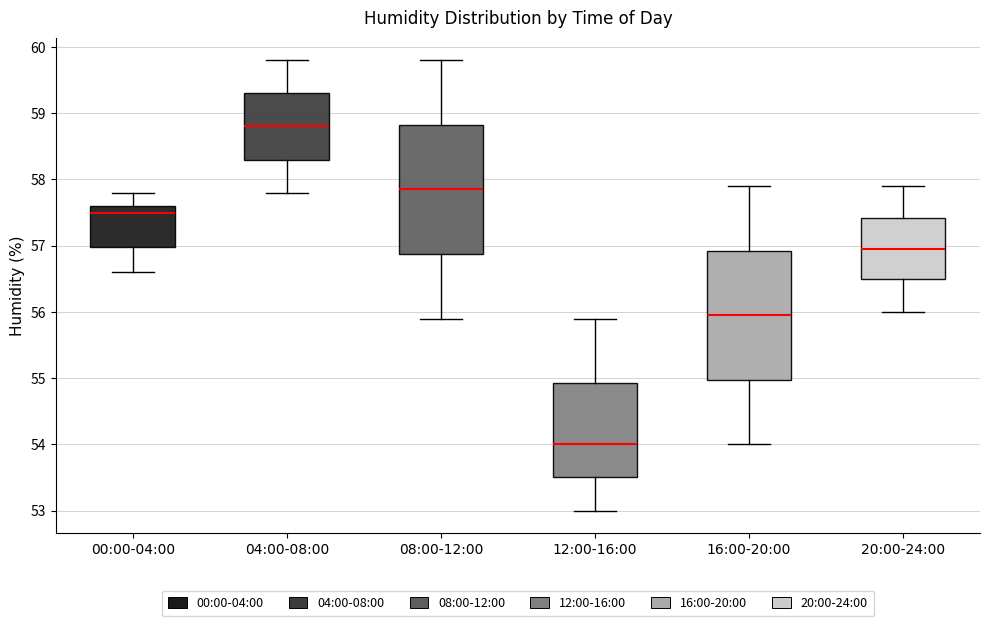

Reading left to right, read every box against the y-axis: the position of its median line, the range the box covers, and the ends of its whiskers. The values are not printed on the chart, so give them approximately, as read against the axis.

00:00-04:00: median 57.5, box 57.0 to 57.6, whiskers 56.6 to 57.8
04:00-08:00: median 58.8, box 58.3 to 59.3, whiskers 57.8 to 59.8
08:00-12:00: median 57.9, box 56.9 to 58.8, whiskers 55.9 to 59.8
12:00-16:00: median 54.0, box 53.5 to 54.9, whiskers 53.0 to 55.9
16:00-20:00: median 56.0, box 55.0 to 56.9, whiskers 54.0 to 57.9
20:00-24:00: median 57.0, box 56.5 to 57.4, whiskers 56.0 to 57.9